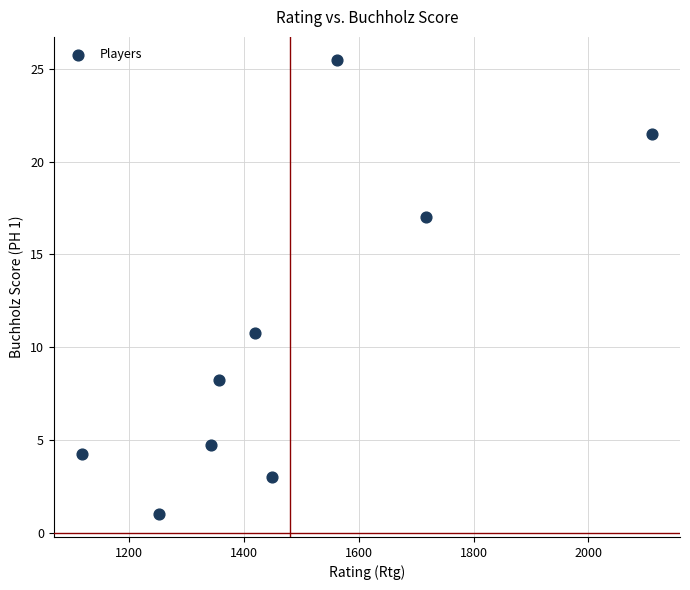

What Y value in the scatter plot is closest to 13?

10.8